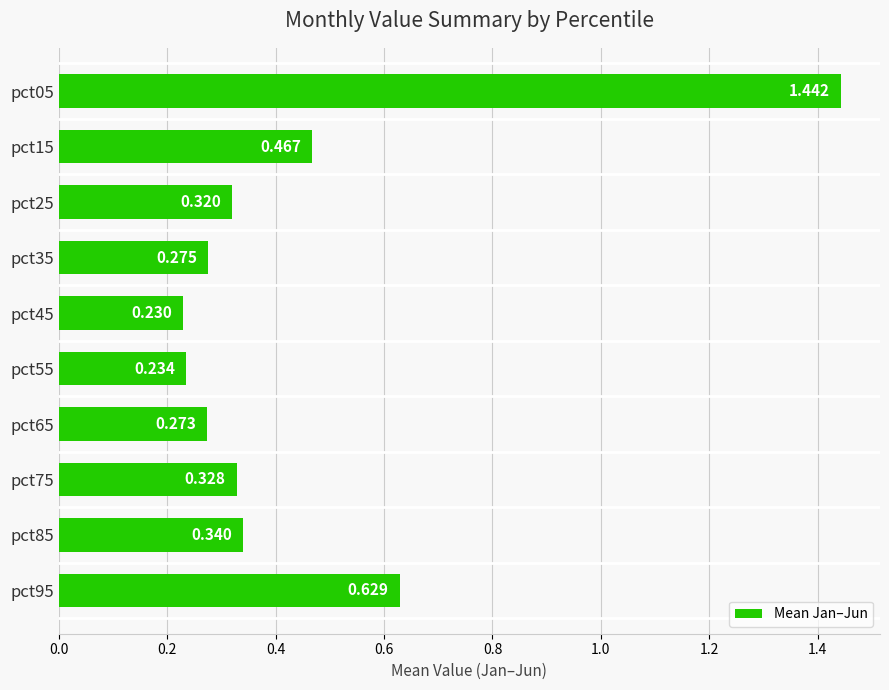

Does the chart contain any negative values?

No